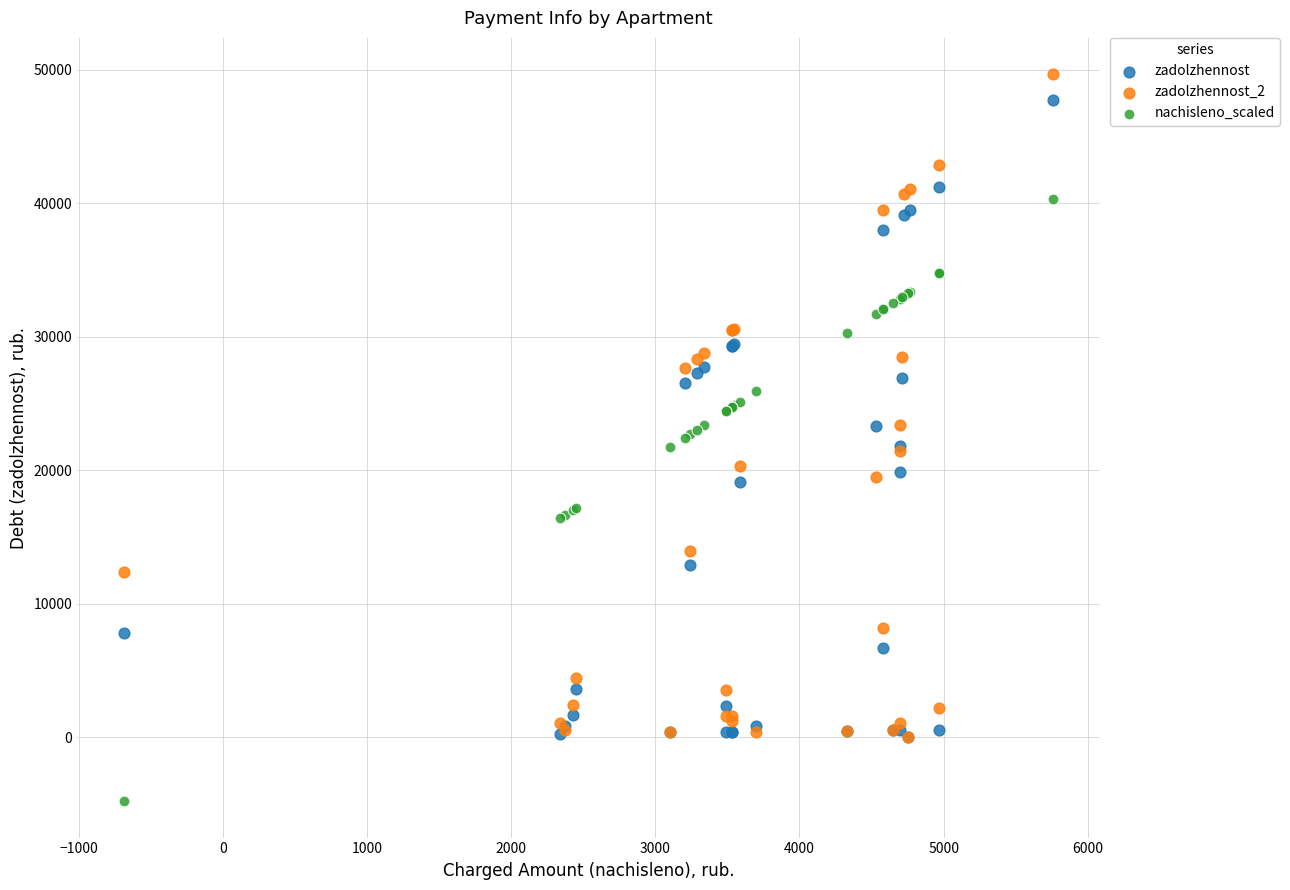

Which series reaches the minimum Y coordinate?

nachisleno_scaled